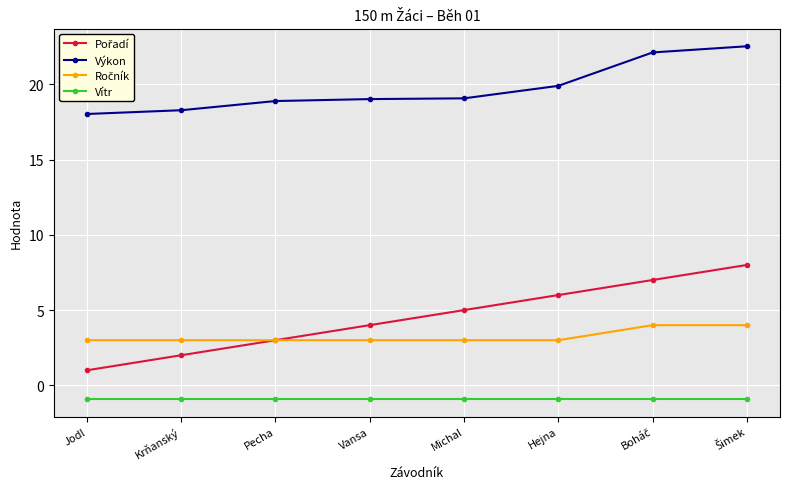

What is the label of the 4th point from the left?

Vansa